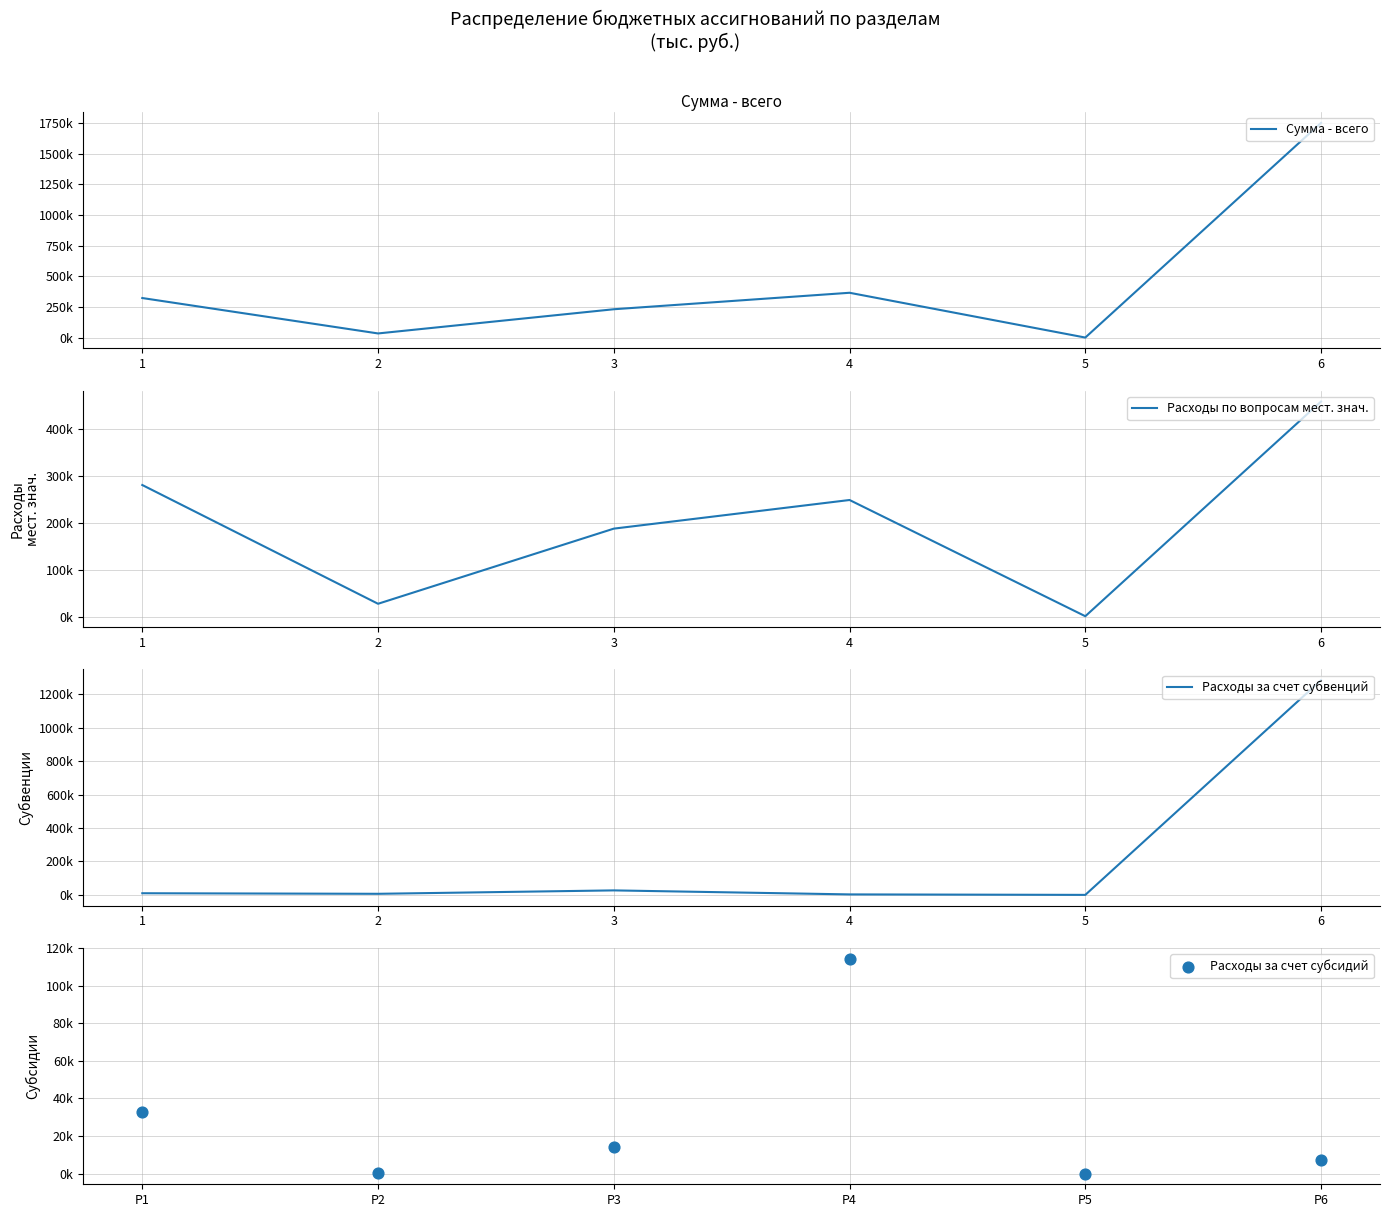

Which series reaches the minimum Y coordinate?

Расходы за счет субсидий